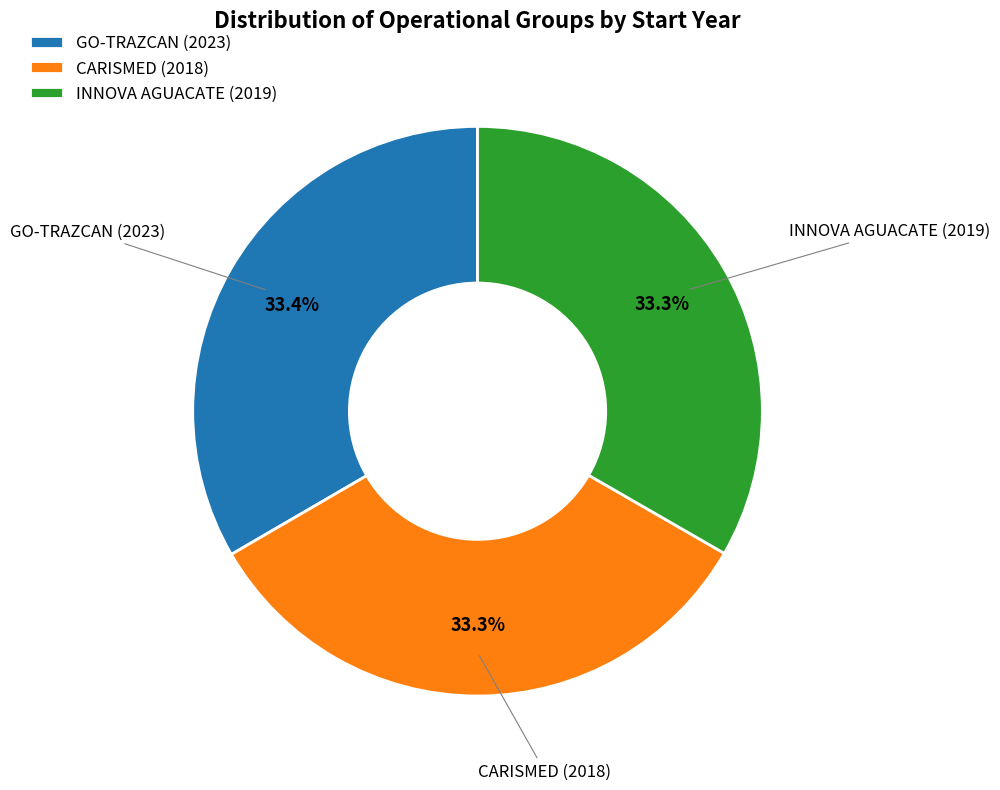

To the nearest percent, what is the average slice percentage?

33%